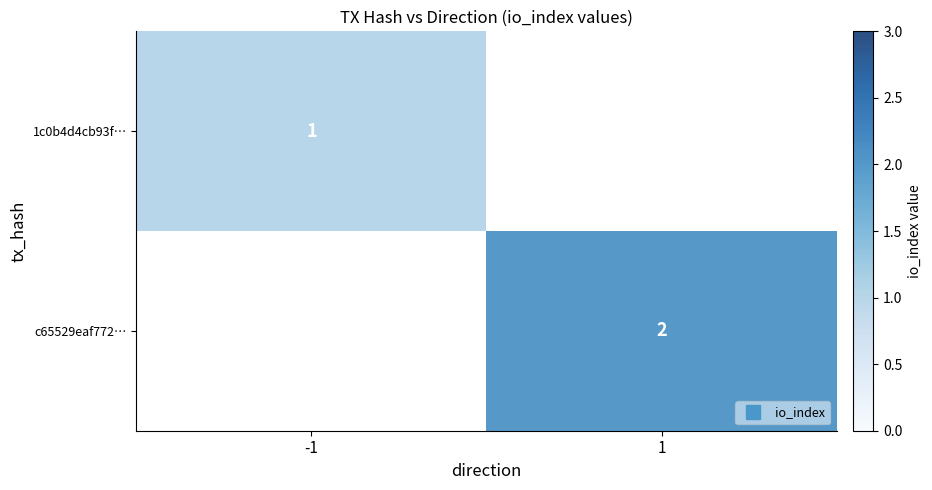

What is the minimum value shown in the chart?

1.0